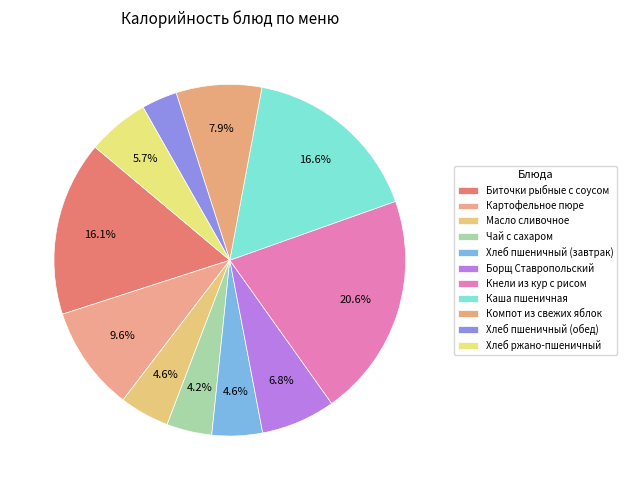

Between Чай с сахаром and Биточки рыбные с соусом, which is larger?

Биточки рыбные с соусом